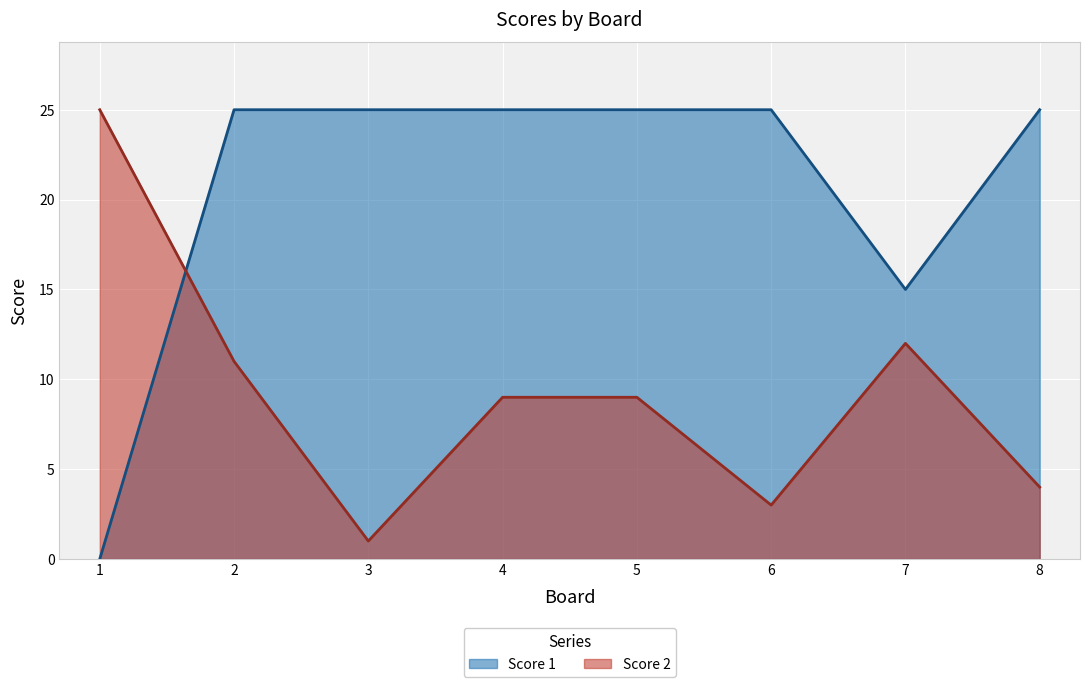

Reading left to right, list all the values displayed in this chart.

Score 1: 1=0	2=25	3=25	4=25	5=25	6=25	7=15	8=25
Score 2: 1=25	2=11	3=1	4=9	5=9	6=3	7=12	8=4